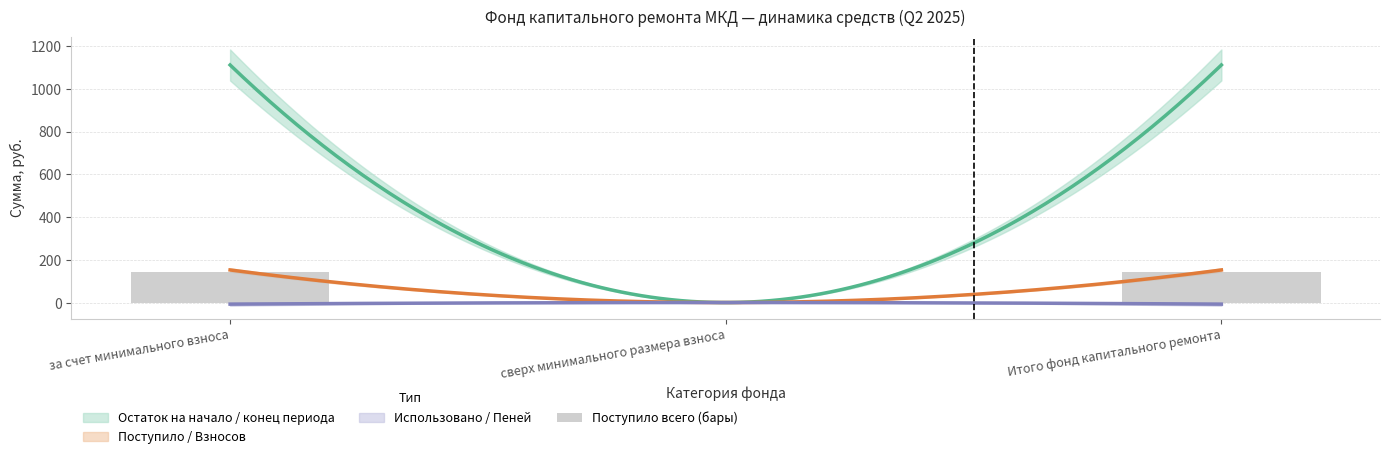

How many data points does each series have?

3